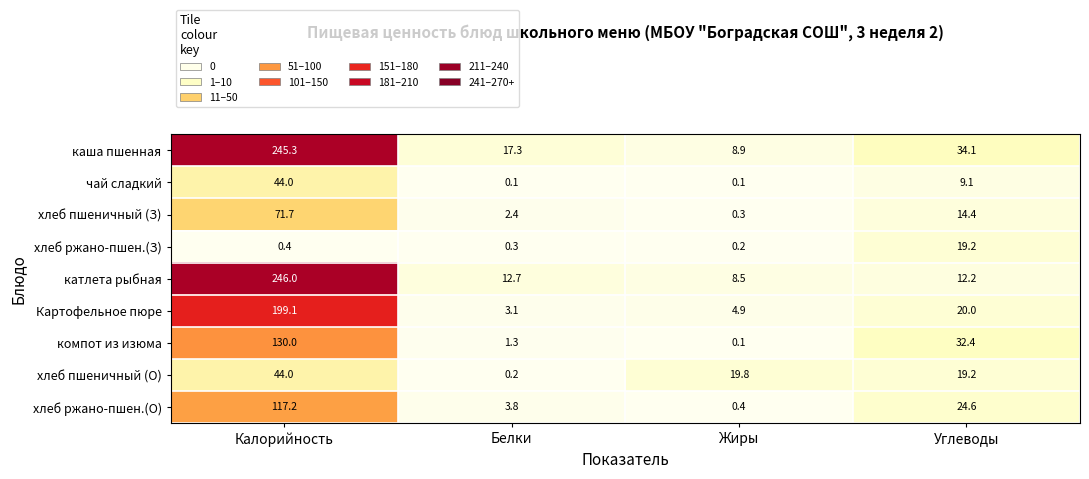

Which series has the largest total across all categories?

каша пшенная